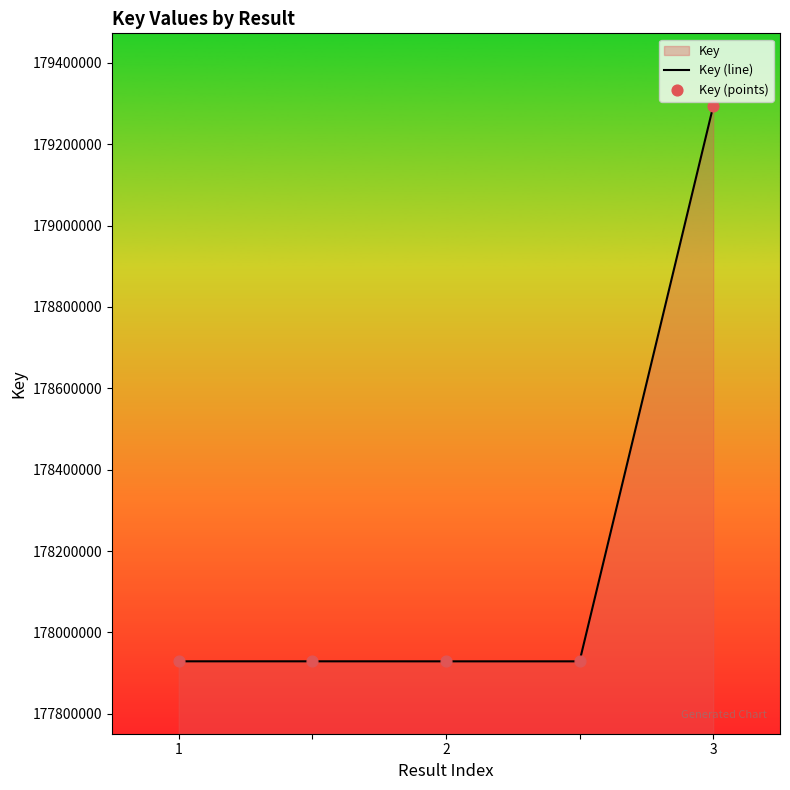

True or false: the data has more than 1 interior local peaks.

False